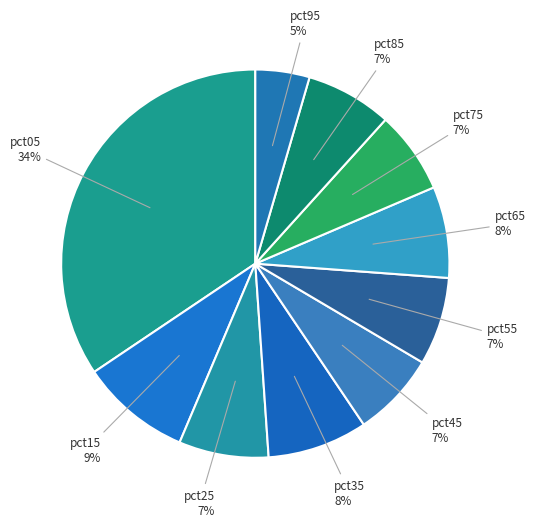

Count the number of slices in the pie.

10